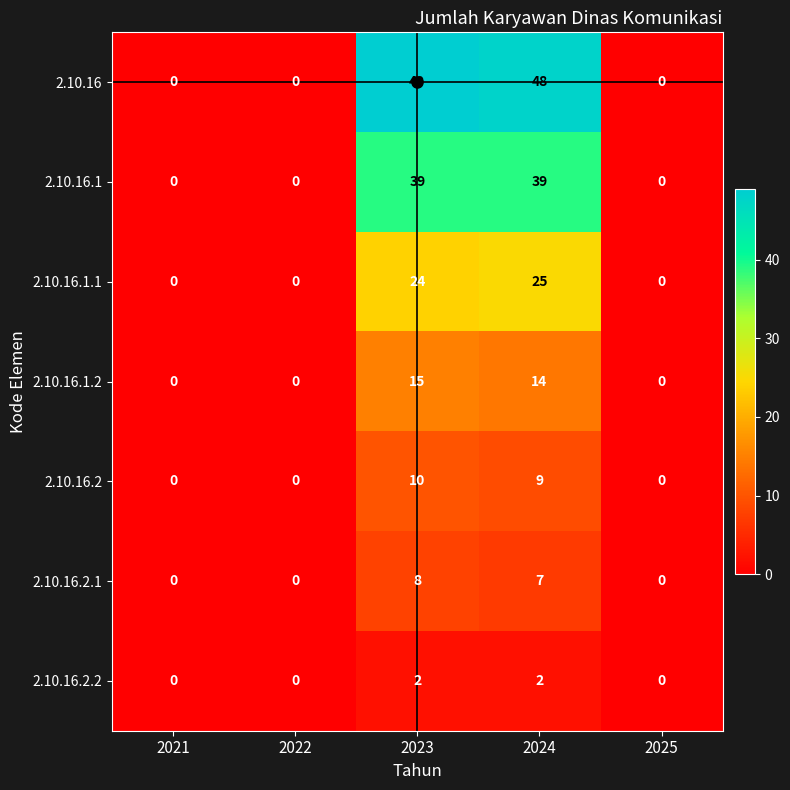

The value of 2.10.16.1 at 2023 is 64. True or false?

False